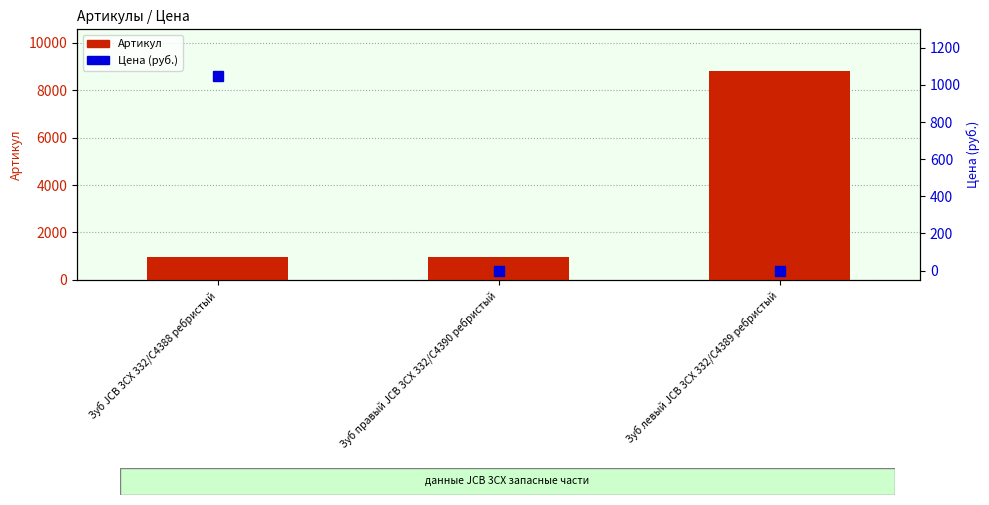

What is the sum of all Артикул values?

10731